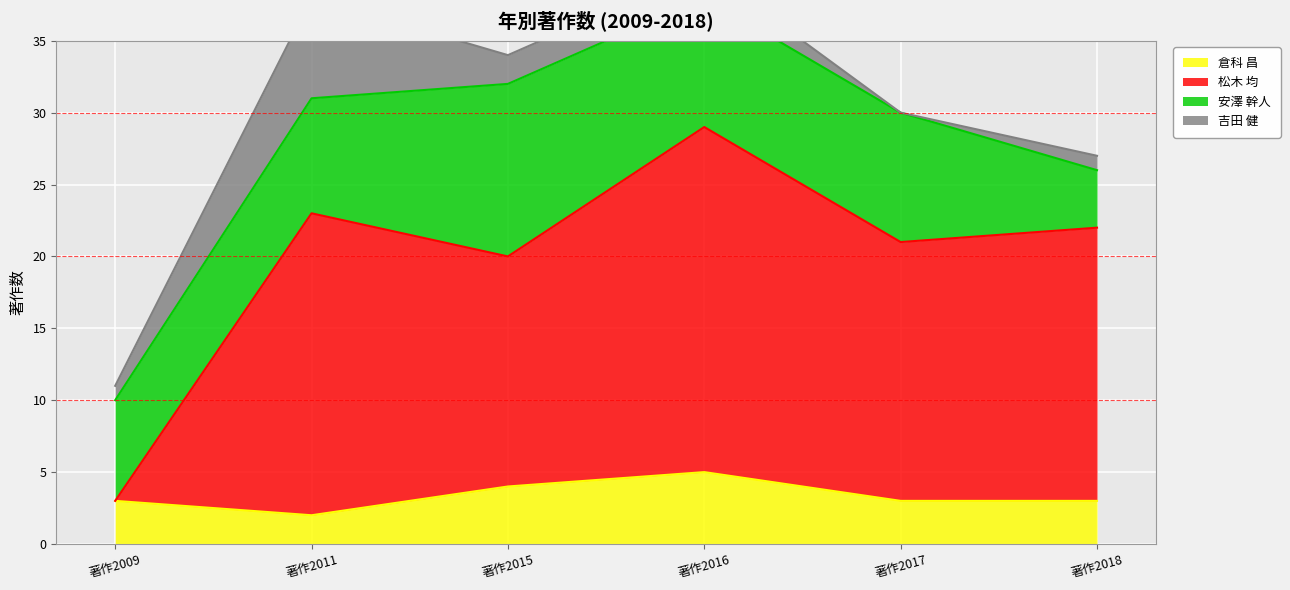

True or false: 松木 均 and 倉科 昌 intersect in this chart.

False